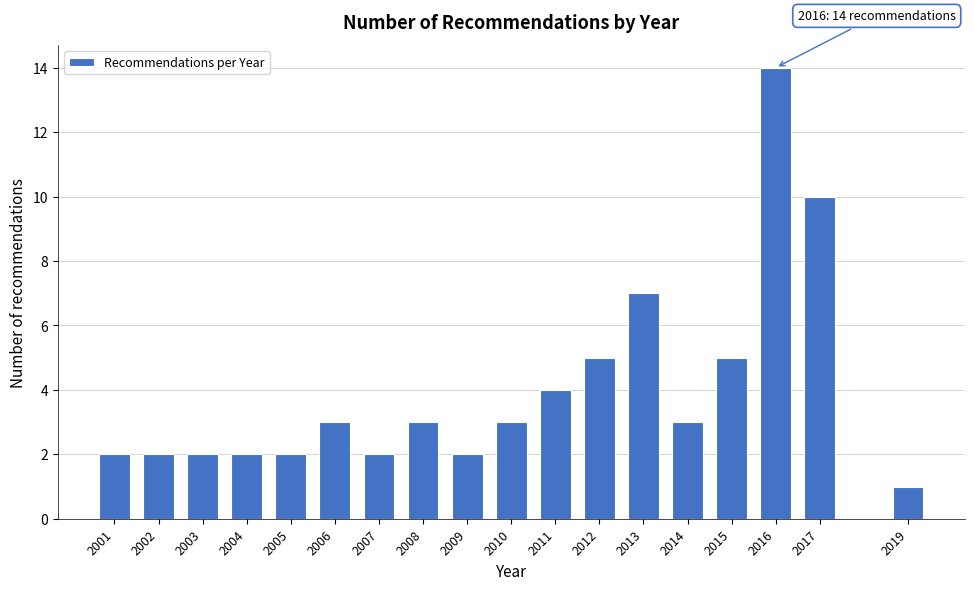

Reading right to left, what are all the values shown in this chart?

1	10	14	5	3	7	5	4	3	2	3	2	3	2	2	2	2	2